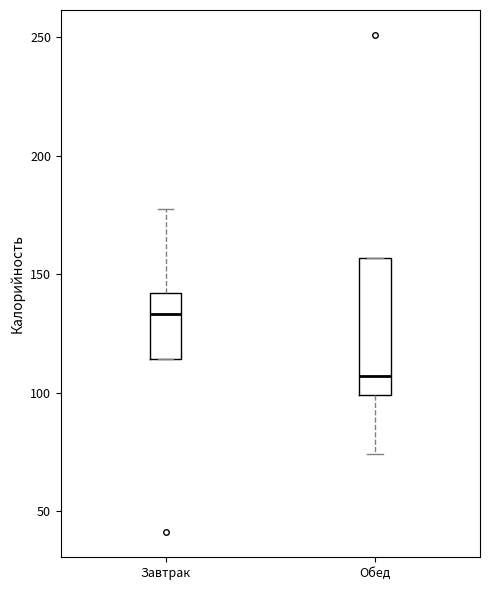

Comparing the boxes themselves (not the whiskers), which one is the tallest?

Обед